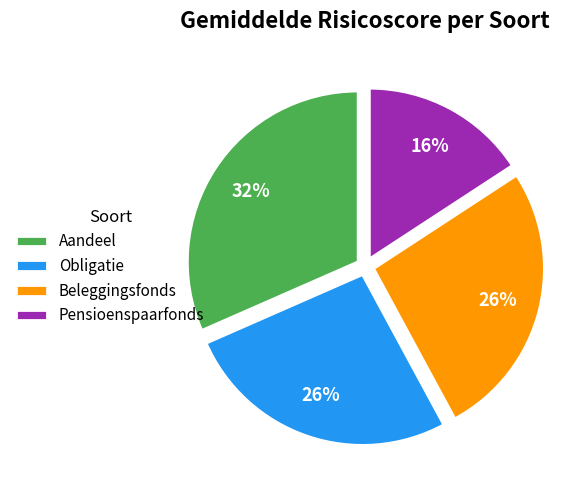

To the nearest percent, what portion does Pensioenspaarfonds represent?

16%